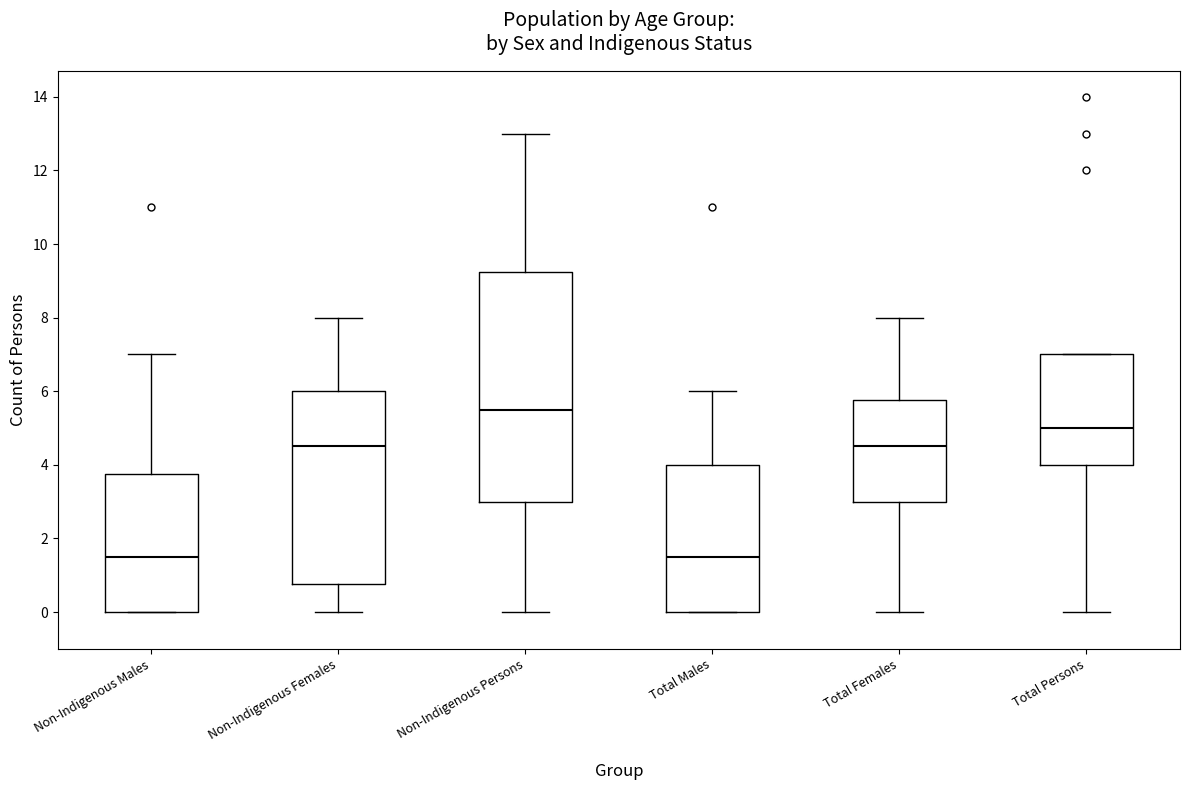

Reading left to right, read every box against the y-axis: the position of its median line, the range the box covers, and the ends of its whiskers. The values are not printed on the chart, so give them approximately, as read against the axis.

Non-Indigenous Males: median 1.6, box 0.0 to 3.8, whiskers 0.0 to 7.0
Non-Indigenous Females: median 4.6, box 0.8 to 6.0, whiskers 0.0 to 8.0
Non-Indigenous Persons: median 5.6, box 3.0 to 9.2, whiskers 0.0 to 13.0
Total Males: median 1.6, box 0.0 to 4.0, whiskers 0.0 to 6.0
Total Females: median 4.6, box 3.0 to 5.8, whiskers 0.0 to 8.0
Total Persons: median 5.0, box 4.0 to 7.0, whiskers 0.0 to 7.0